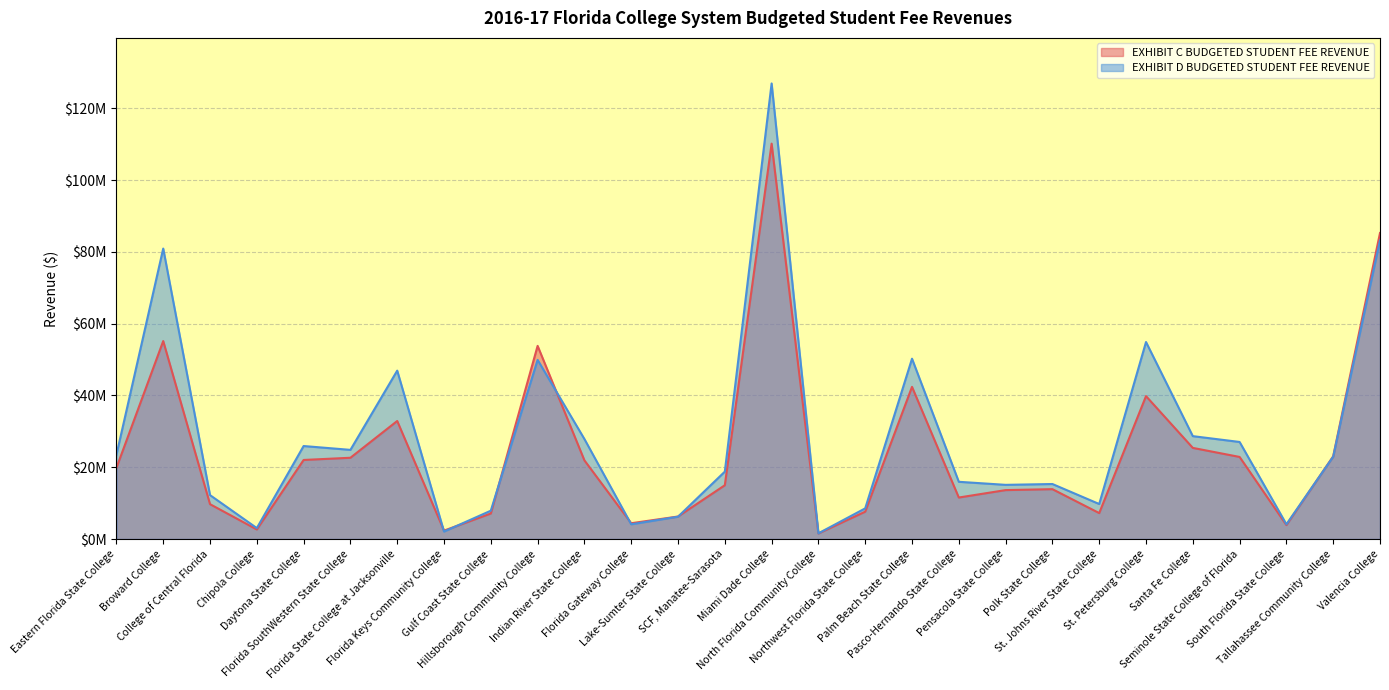

What is the total value across all series at Seminole State College of Florida?

49904836